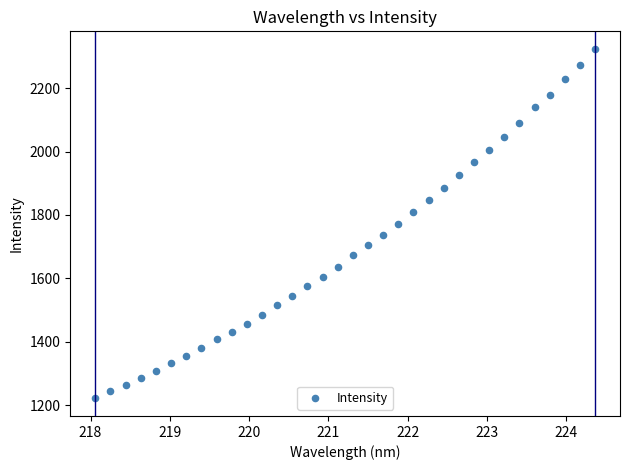

What is the range of X values (max minus min)?

6.3